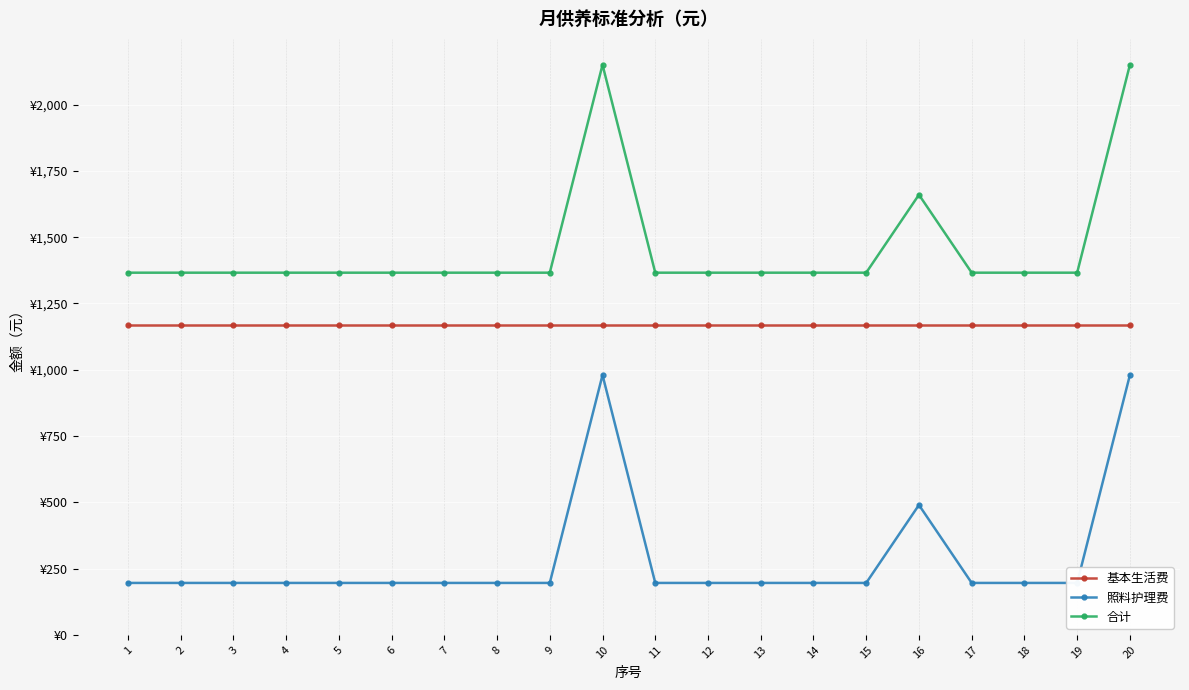

How many interior local peaks does the 照料护理费 series have?

2